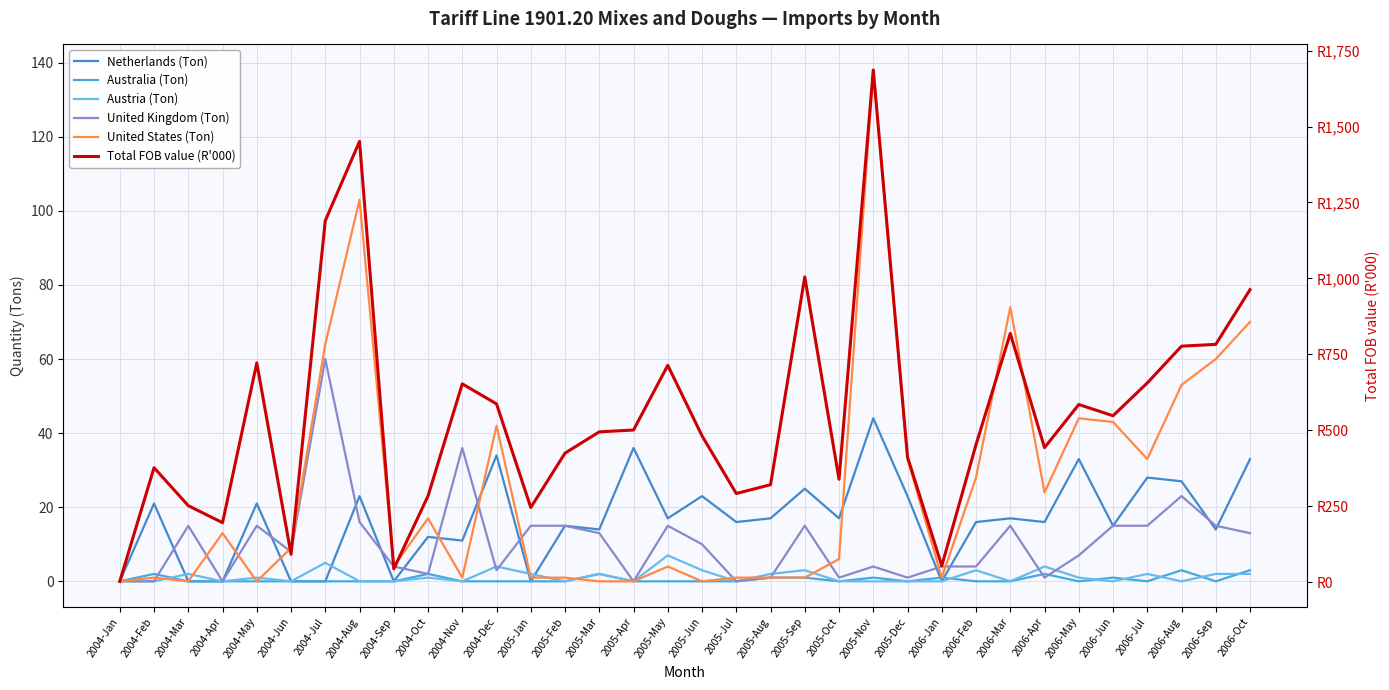

Which series ends up on top after the final intersection of United Kingdom (Ton) and Austria (Ton)?

United Kingdom (Ton)